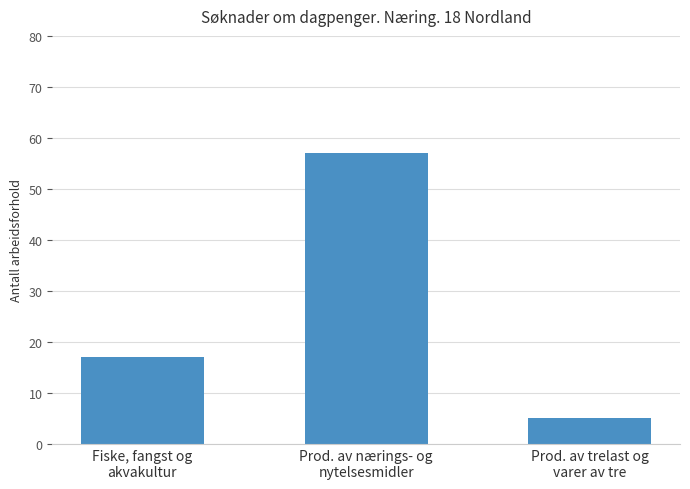

What is the label of the 1st bar from the right?

Prod. av trelast og
varer av tre